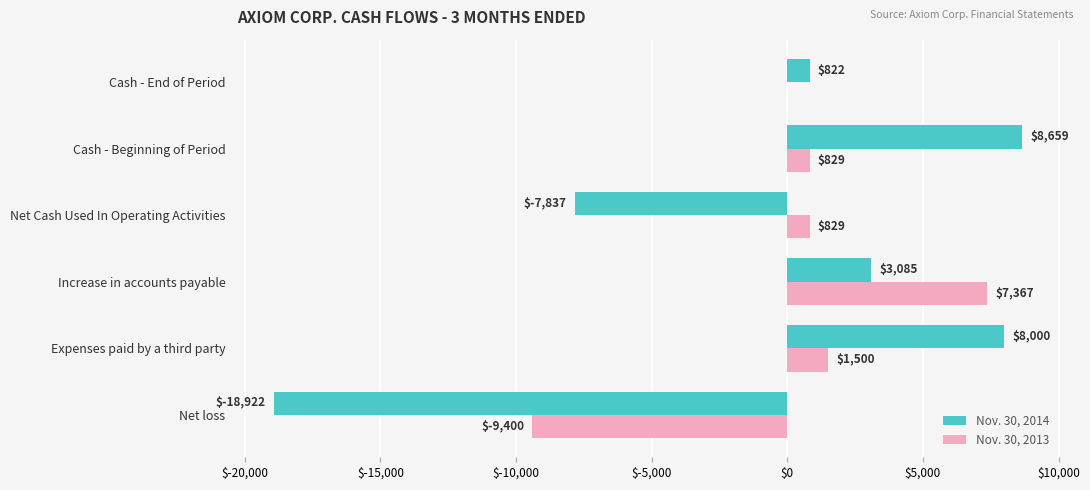

What is the sum of all Nov. 30, 2014 values?

-6193